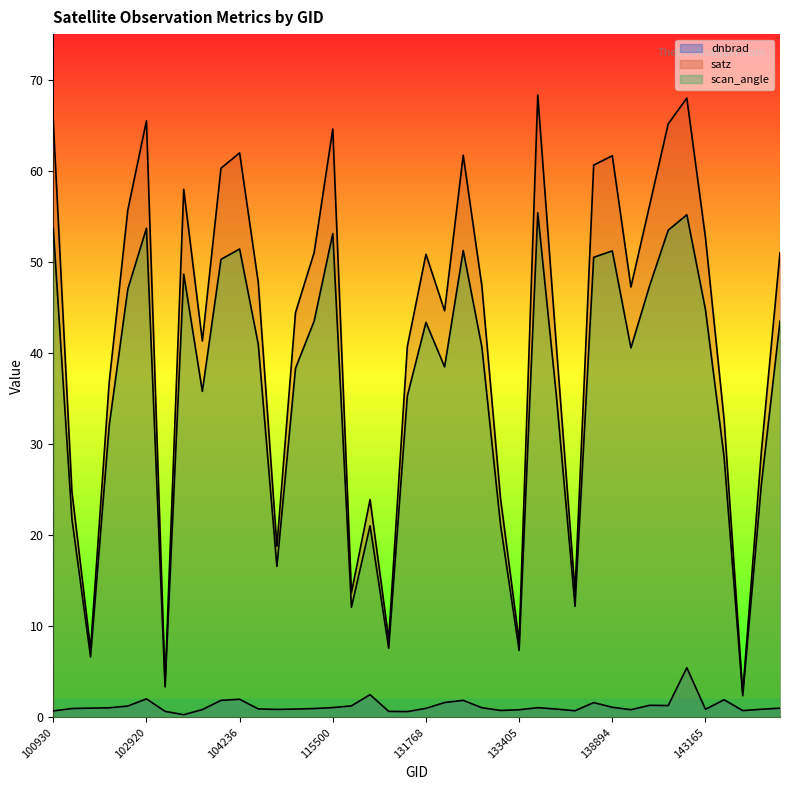

Rank the series by their maximum value, from lowest to highest.

dnbrad, scan_angle, satz